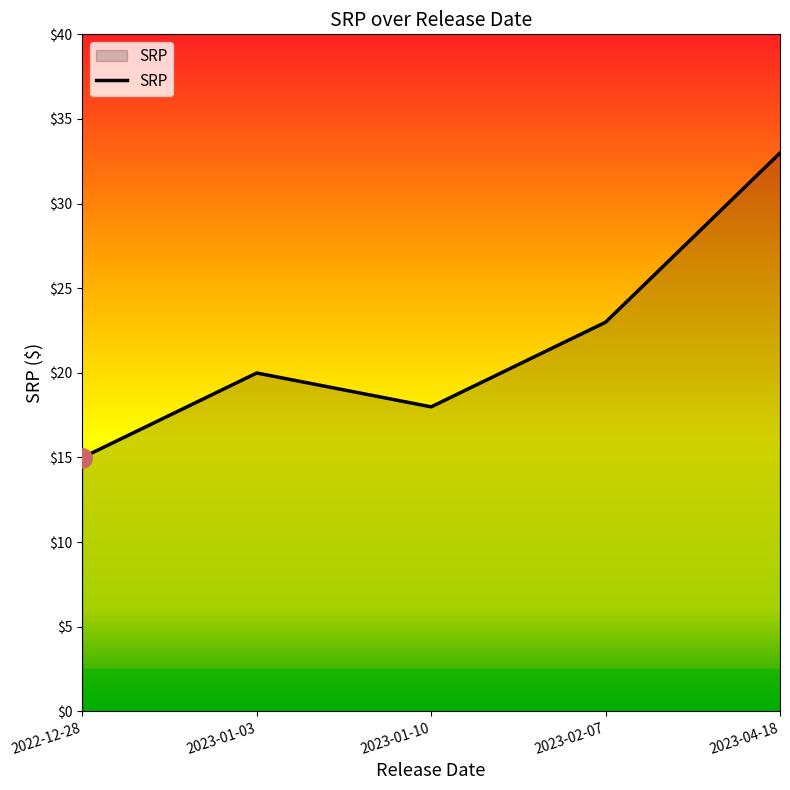

How many series are shown in this chart?

1